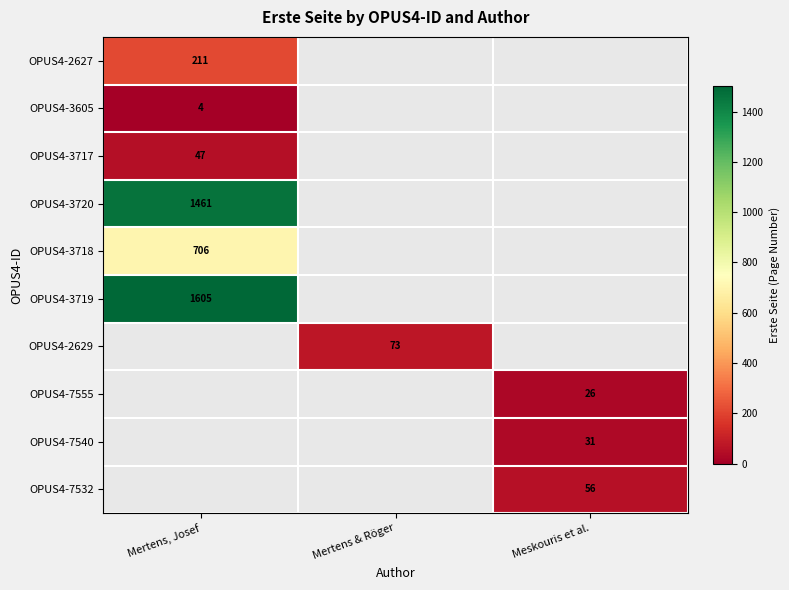

Is it true that OPUS4-7540 equals 19 at Meskouris et al.?

False